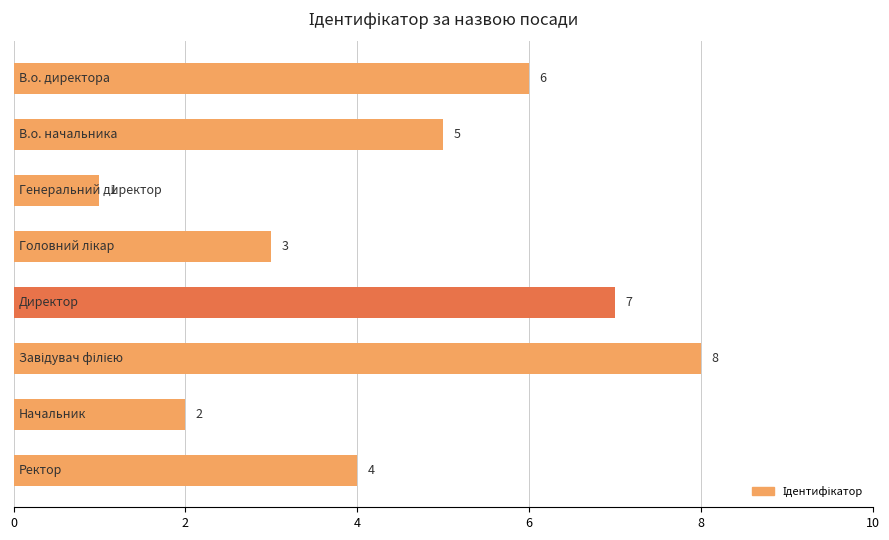

What is the value of the 6th bar from the top?

8